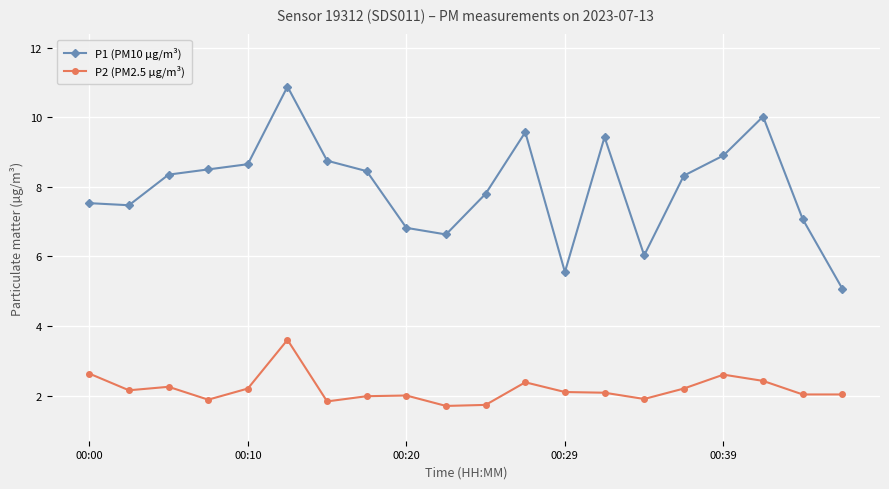

What is the sum of all P1 (PM10 µg/m³) values?

159.8